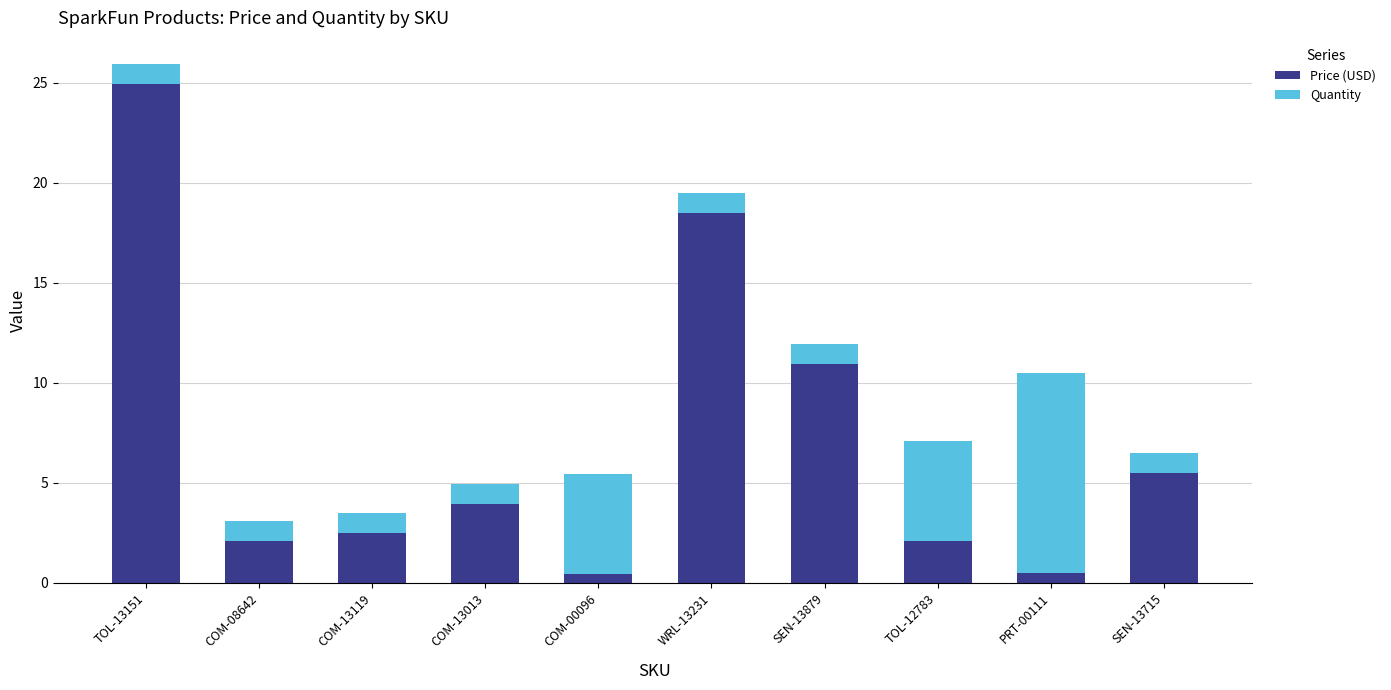

What is the total value across all series at SEN-13715?

6.5